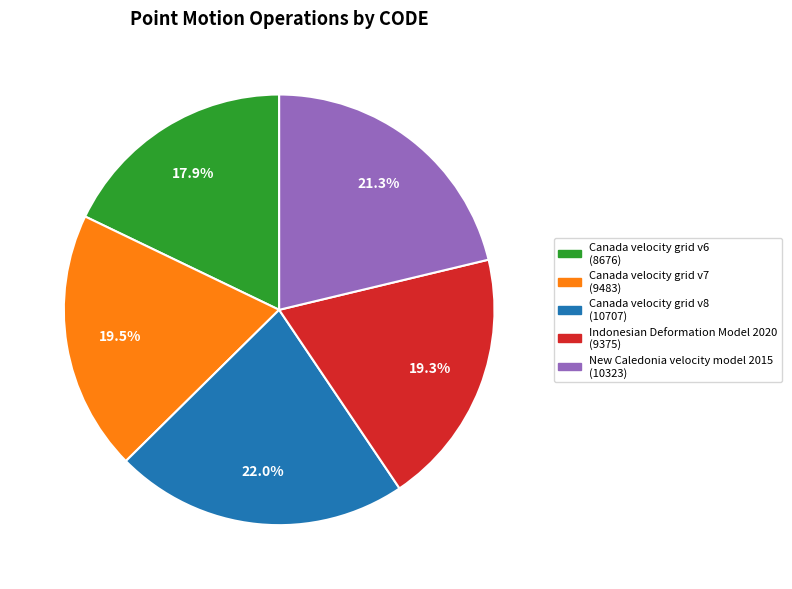

Does any single category account for the majority?

No